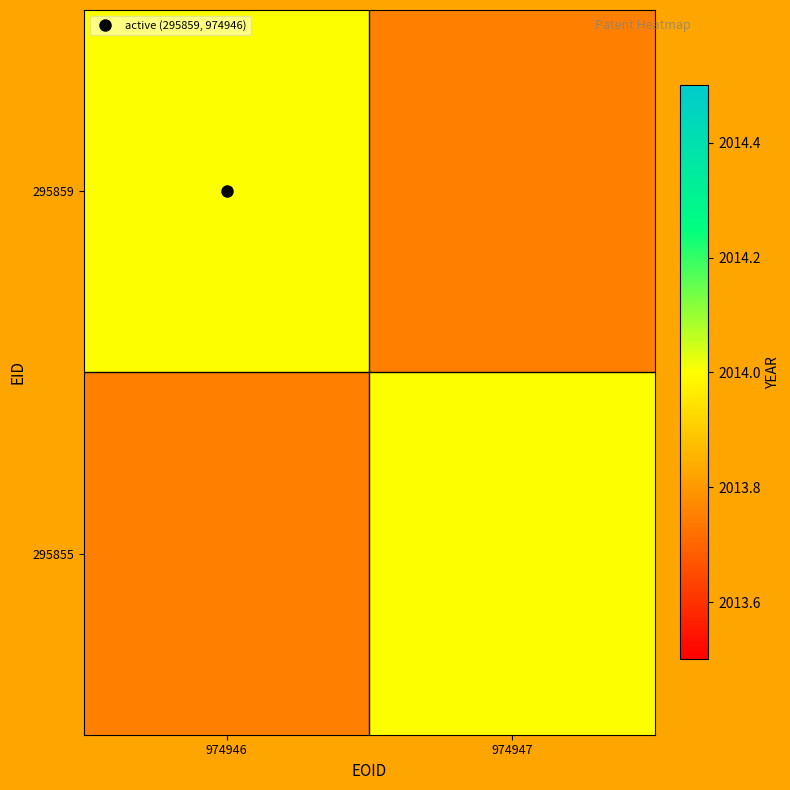

Which series has the largest total across all categories?

295859